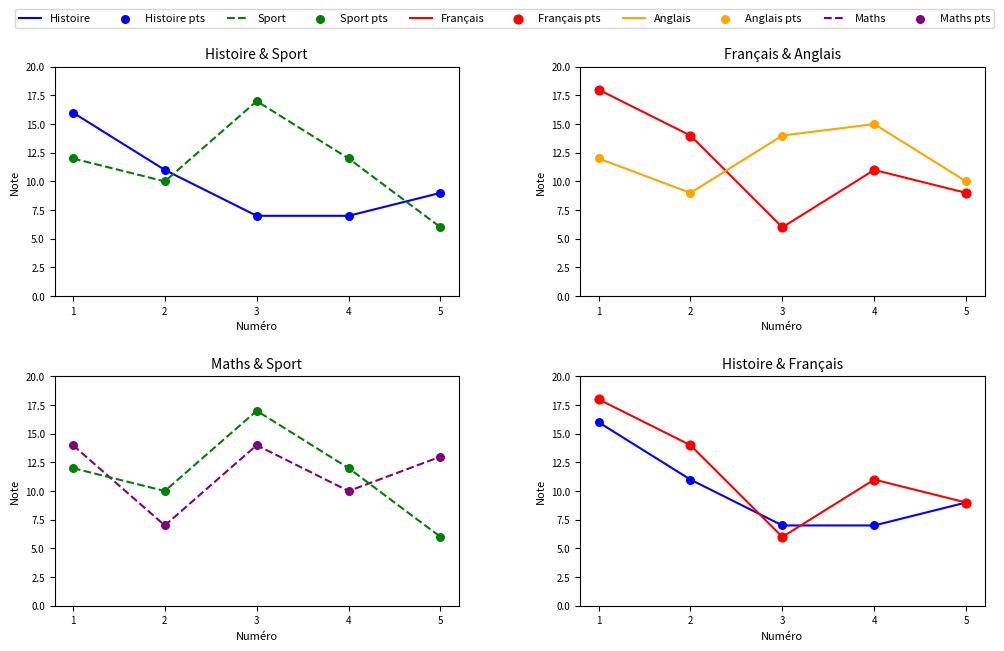

What are all the series names shown in the legend?

Histoire, Sport, Français, Maths, Anglais